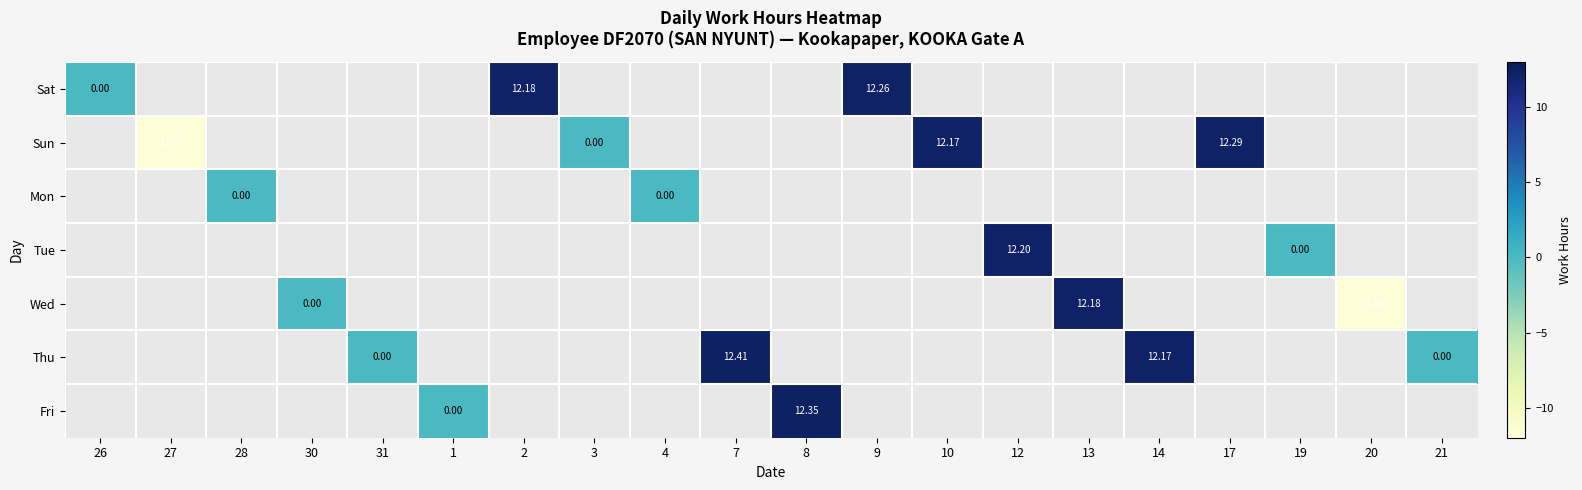

Between 28 and 14, which is larger?

14